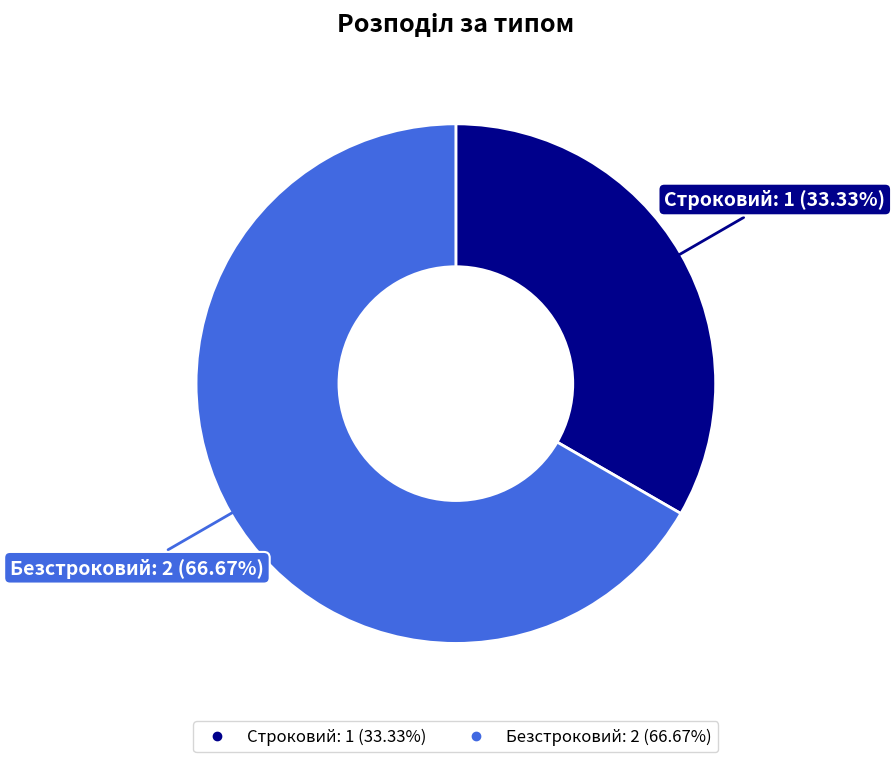

To the nearest percent, what is the average slice percentage?

50%